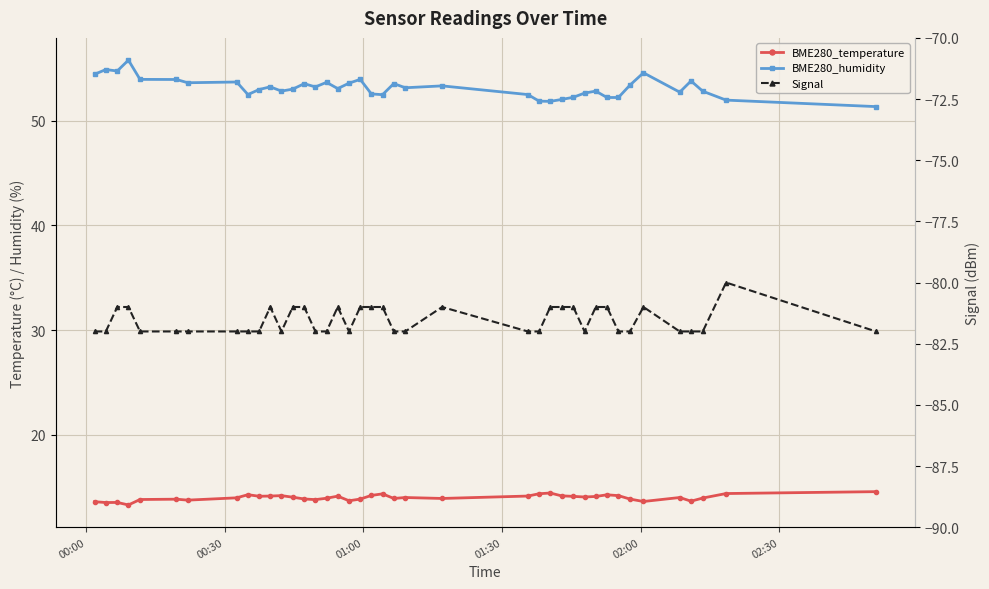

True or false: Signal and BME280_humidity cross at least once.

False